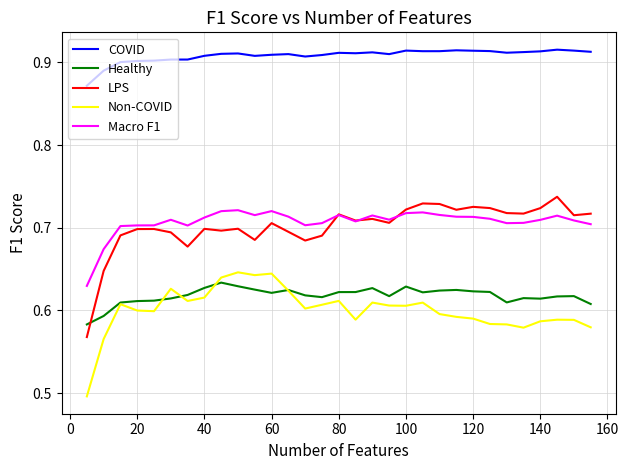

How many lines are shown in the chart?

5